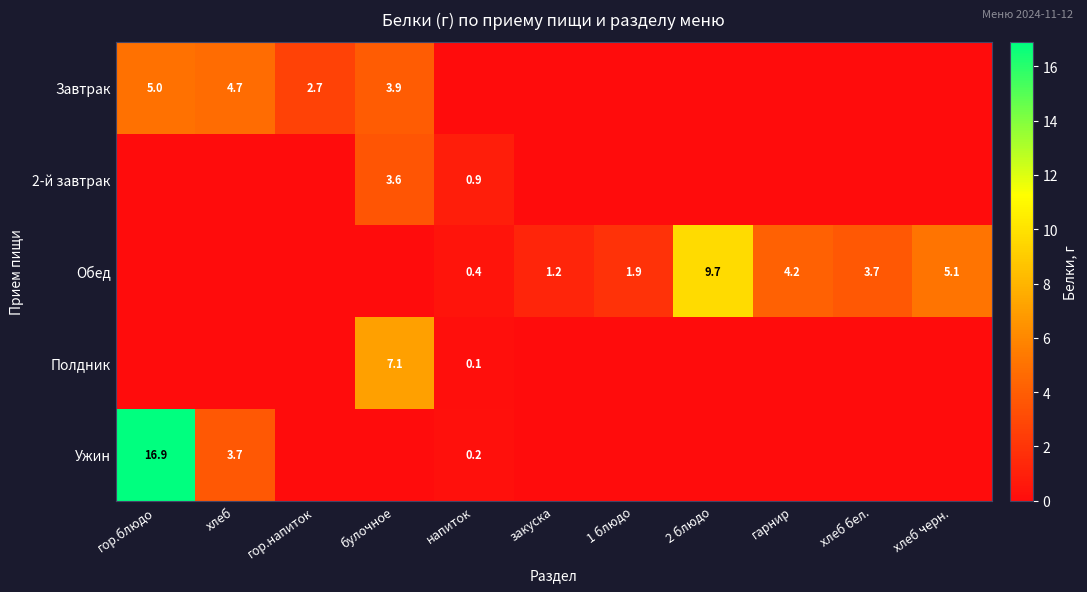

What is the difference between the Обед values at хлеб бел. and 1 блюдо?

1.8